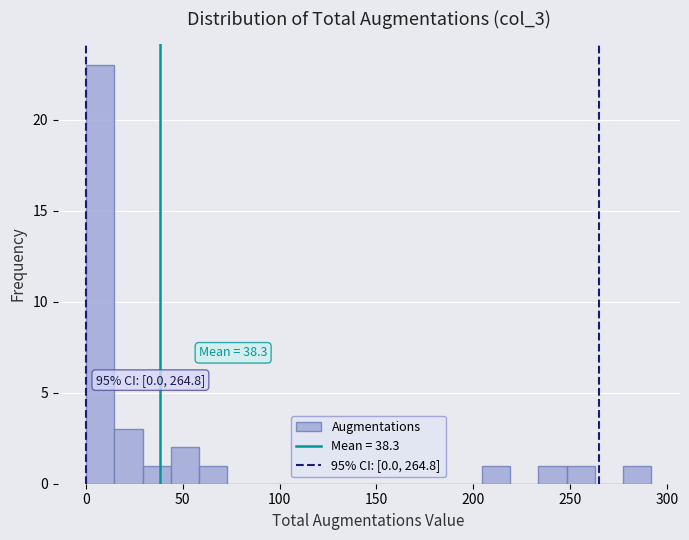

Around what value on the x-axis is the tallest bar? Give the approximate position of its centre, as read against the axis.

5